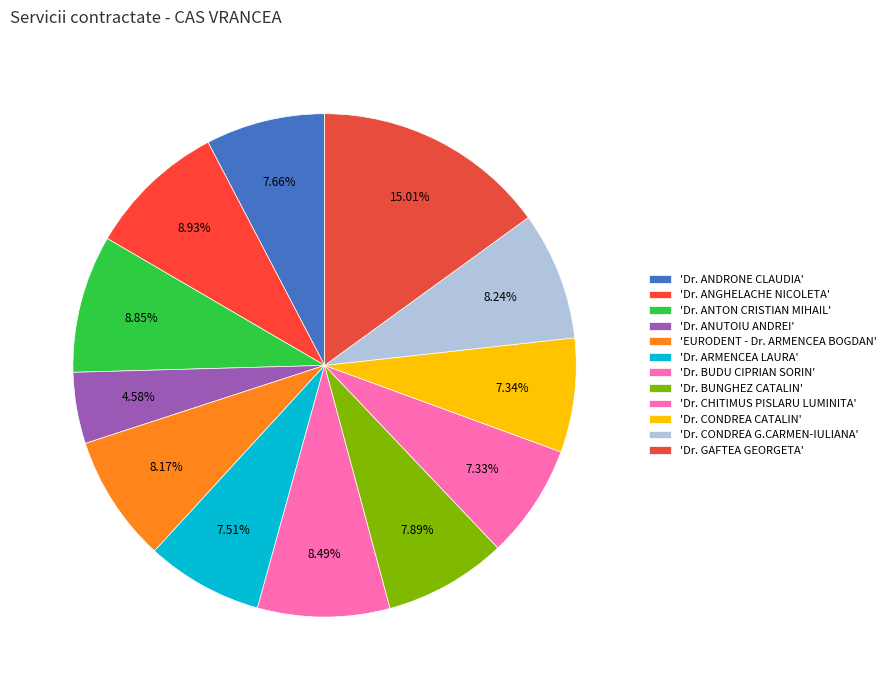

How many segments does this pie chart have?

12